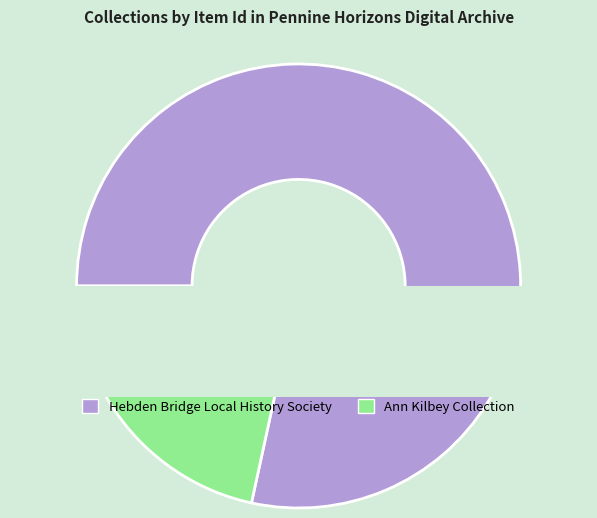

How much of the chart is everything except Ann Kilbey Collection?

78.4%